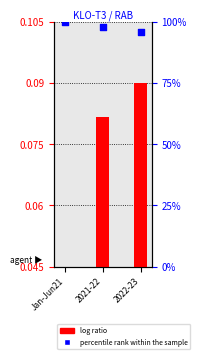

Which series contains the highest Y value?

percentile rank within the sample